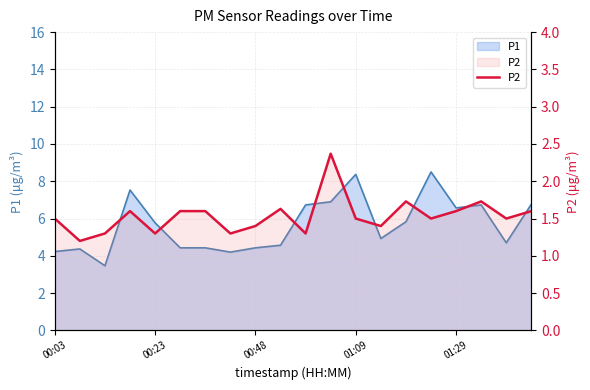

What is the value of the 10th point from the left?

1.6